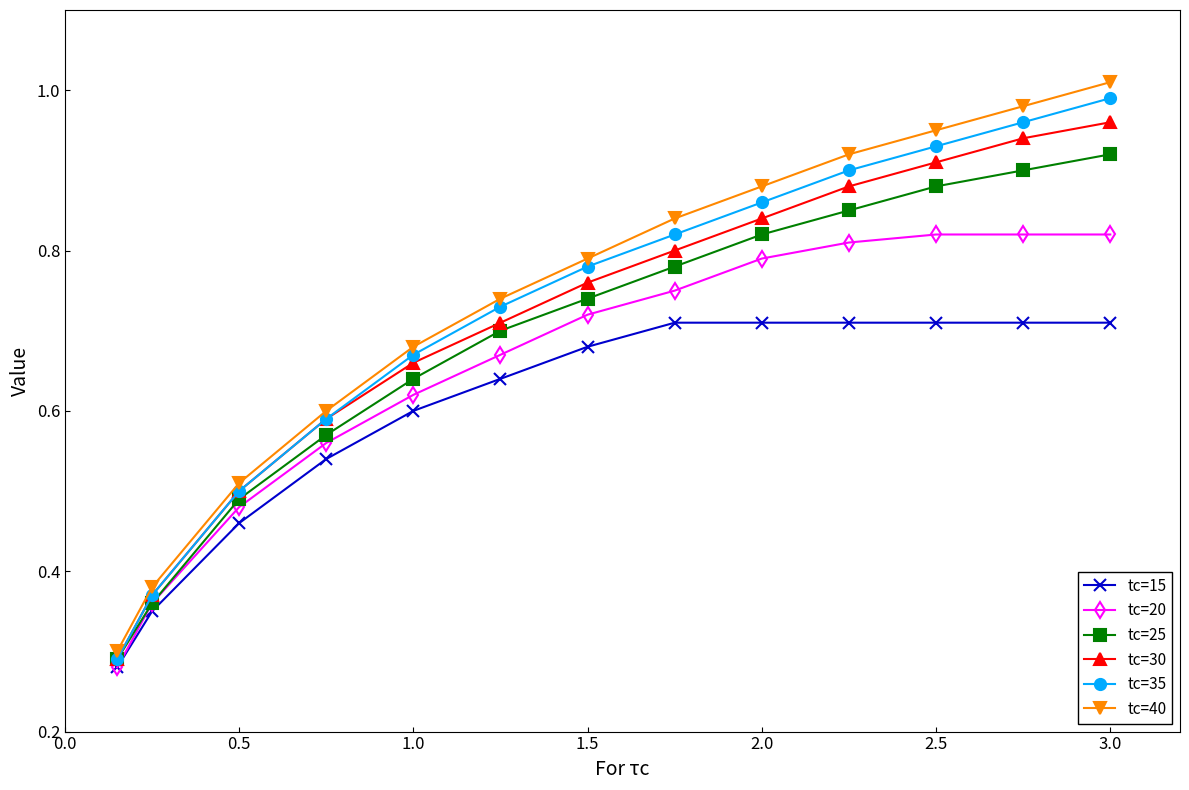

Which series has the largest range (max minus min)?

tc=40